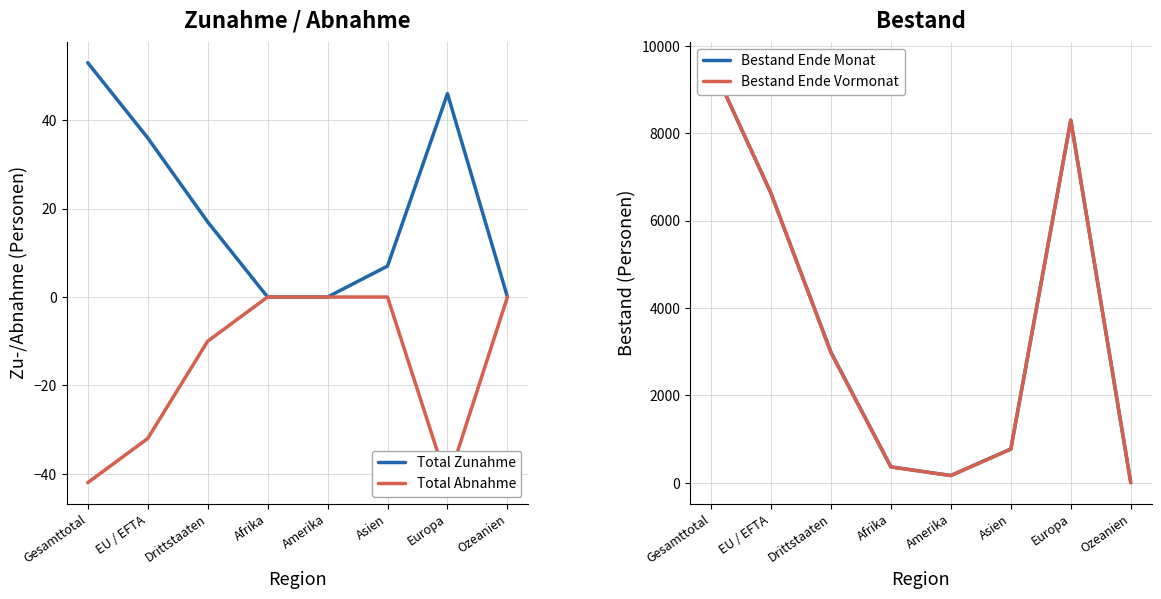

True or false: Total Abnahme and Bestand Ende Monat cross at least once.

False